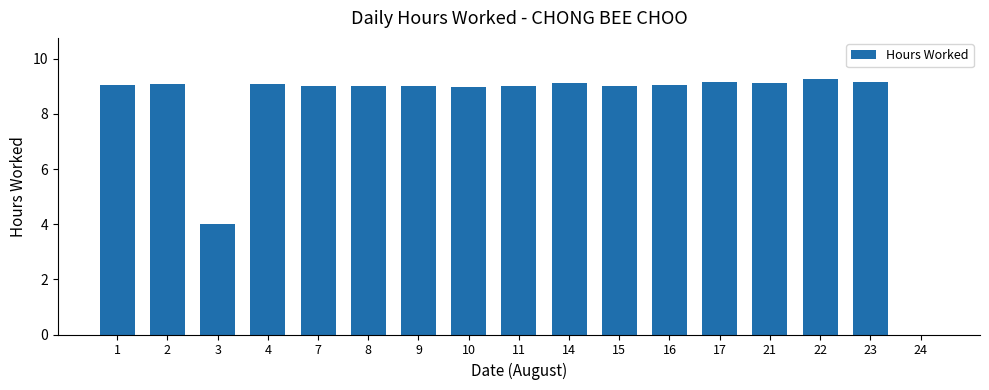

What is the greatest value displayed?

9.3